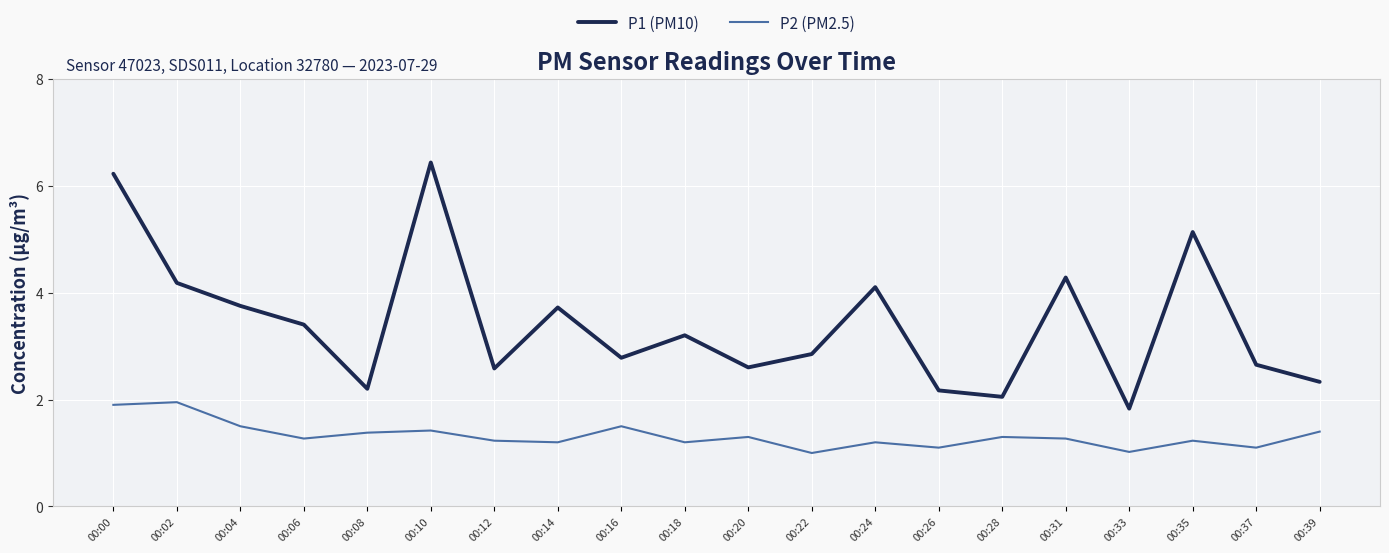

At 00:18, list the series in order from largest to smallest.

P1 (PM10), P2 (PM2.5)